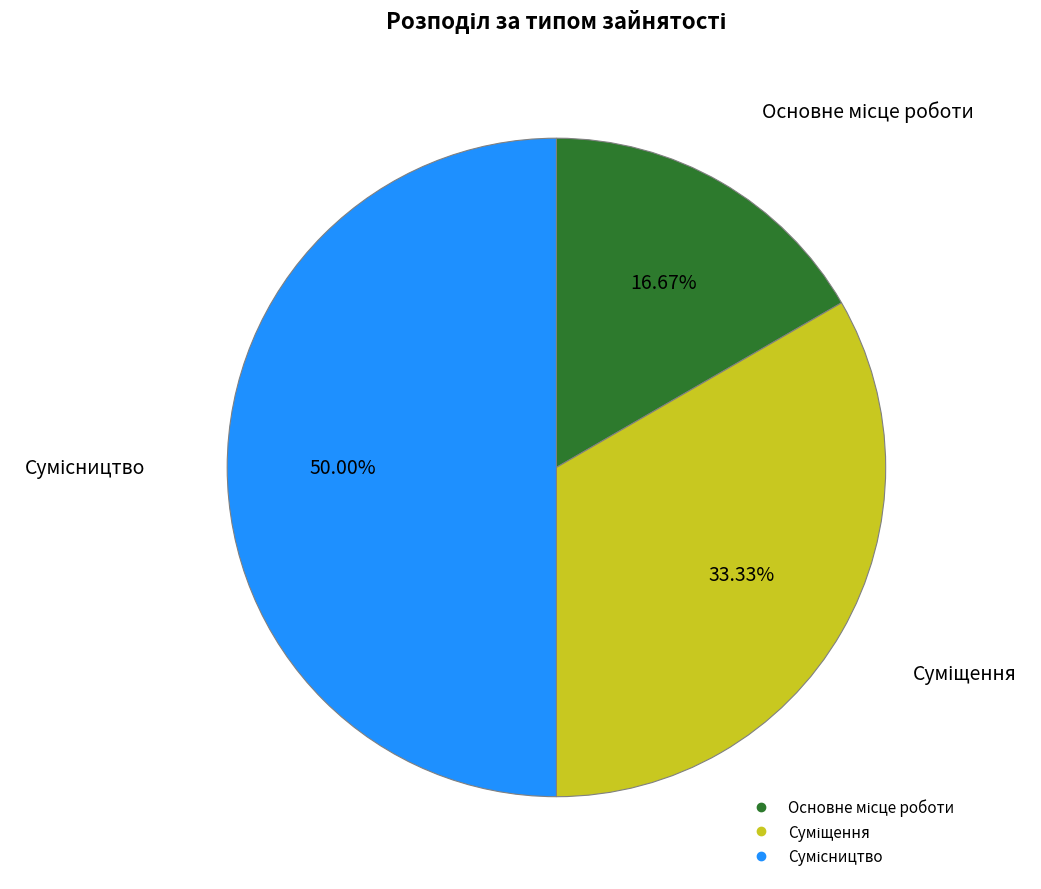

How much of the chart is everything except Сумісництво?

50.0%